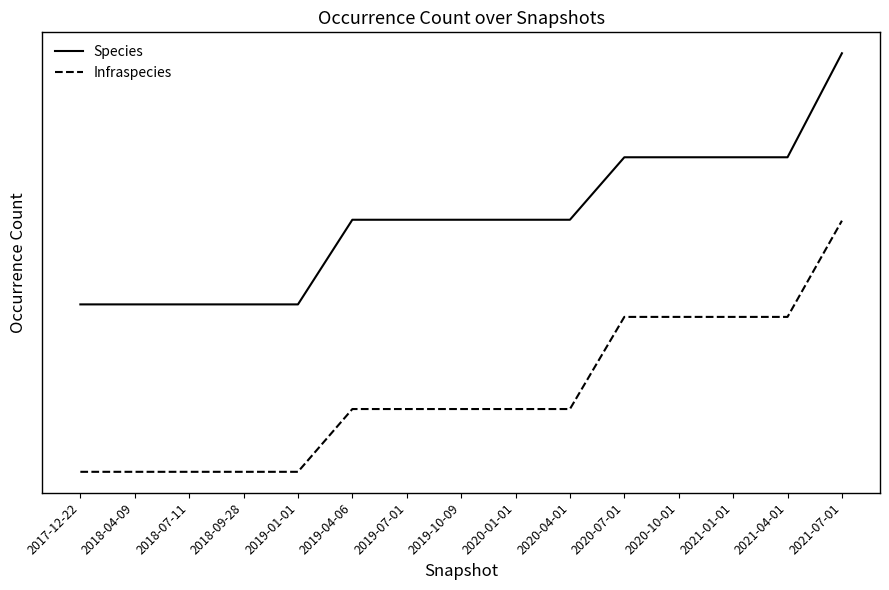

At 2018-04-09, list the series in order from largest to smallest.

Species, Infraspecies